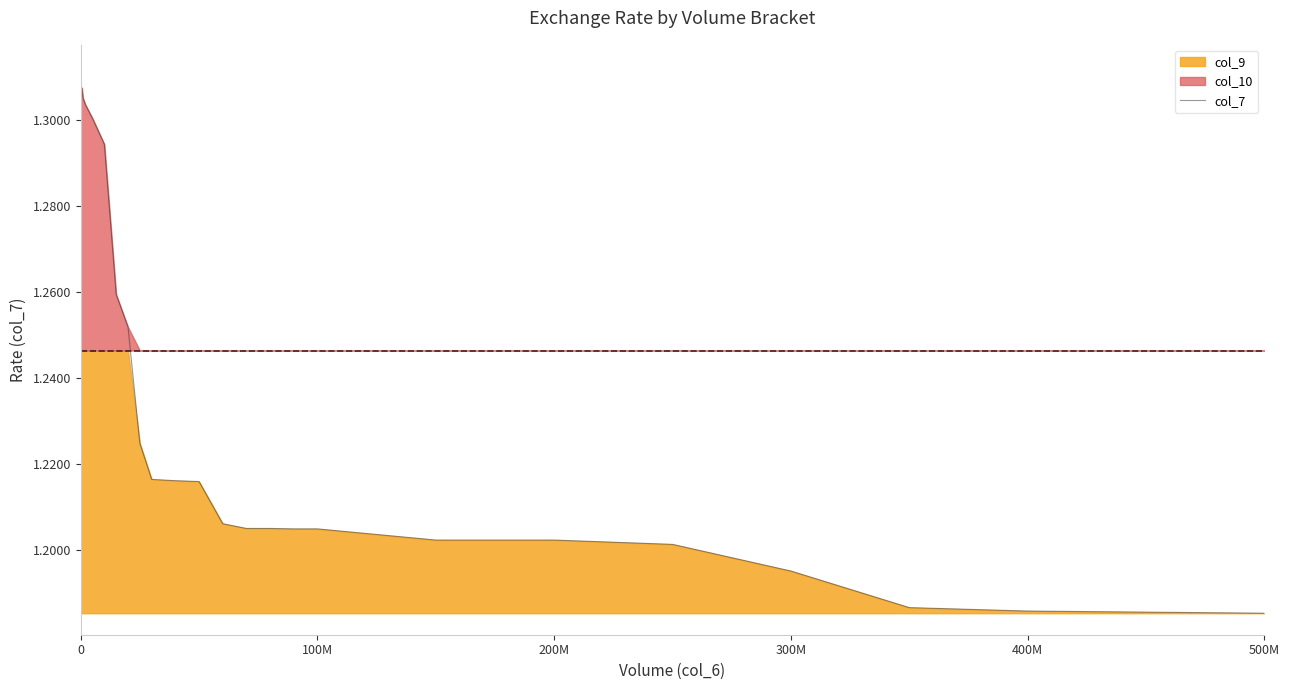

Is it true that col_7 equals 0.4 at 300M?

False